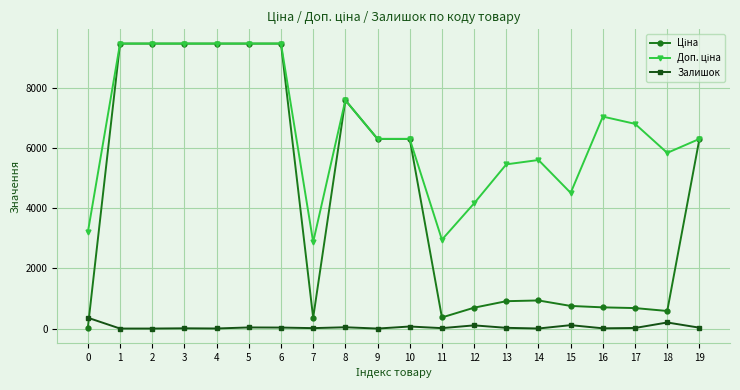

What is the average value of the Залишок series?

54.1